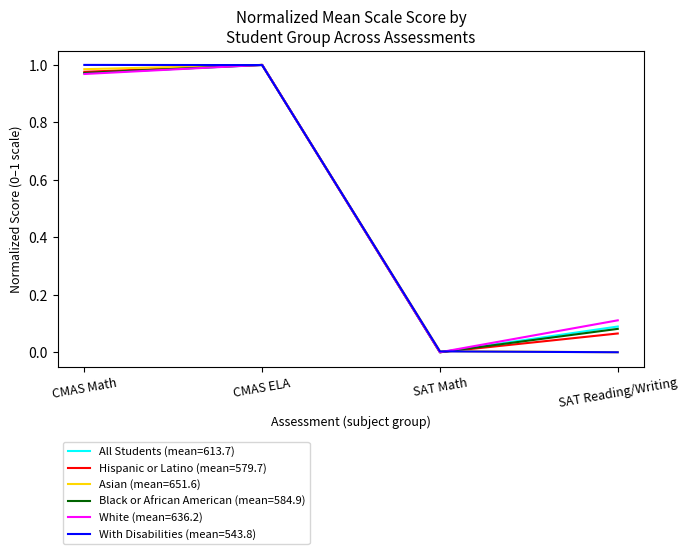

At which category is the sum across all series the highest?

CMAS ELA